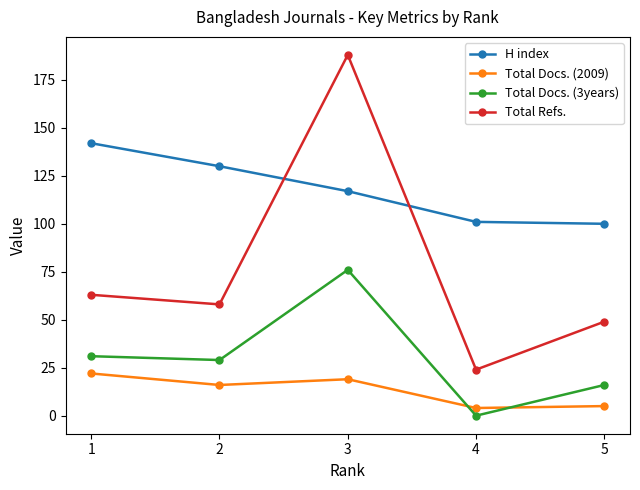

What is the minimum value for H index?

100